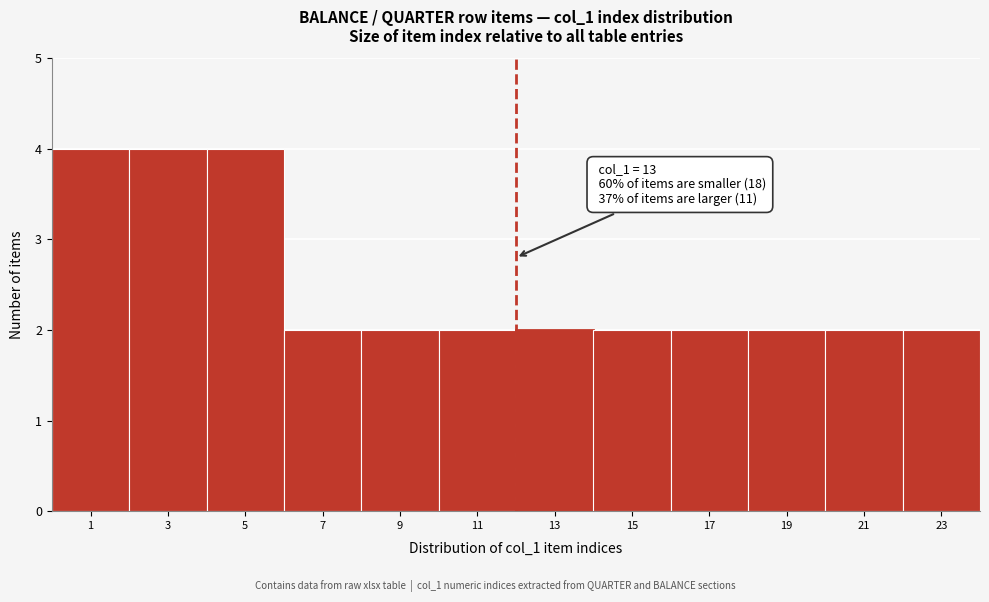

Reading right to left, transcribe all the data shown in this chart.

2	2	2	2	2	2	2	2	2	4	4	4